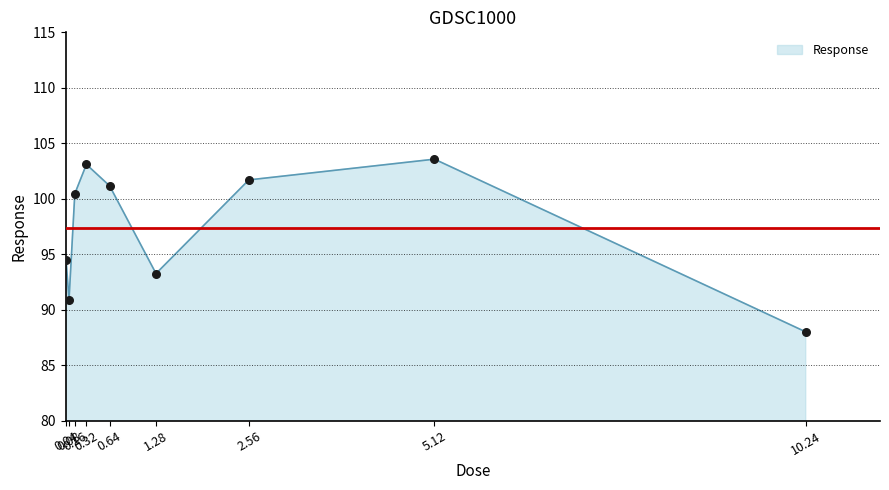

Between 0.16 and 1.28, which is larger?

0.16